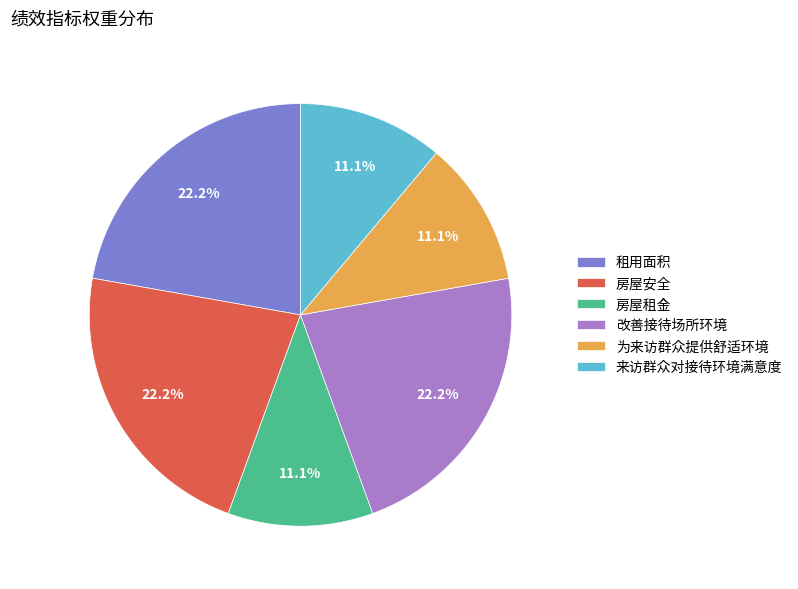

How many slices are in this pie chart?

6